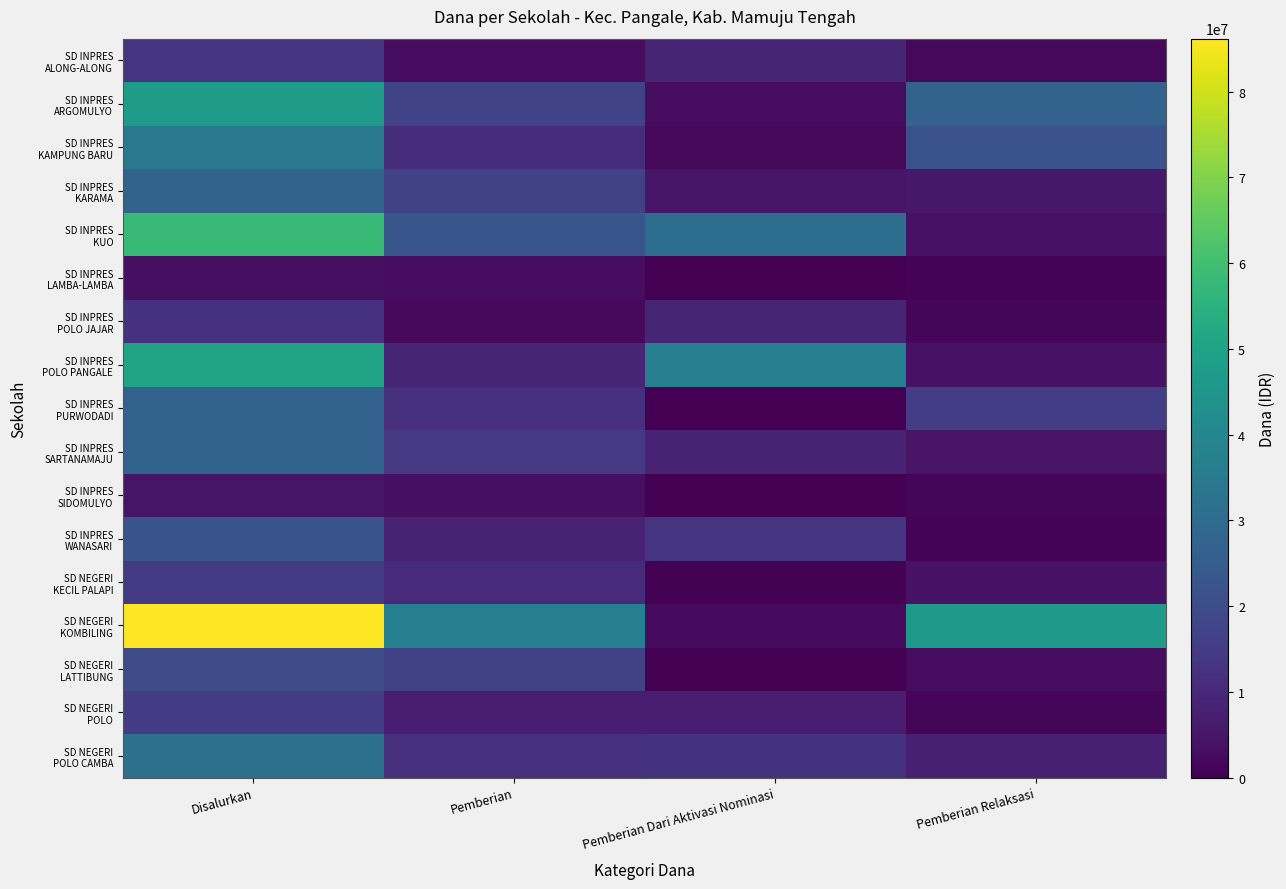

Count the number of data series in this chart.

17